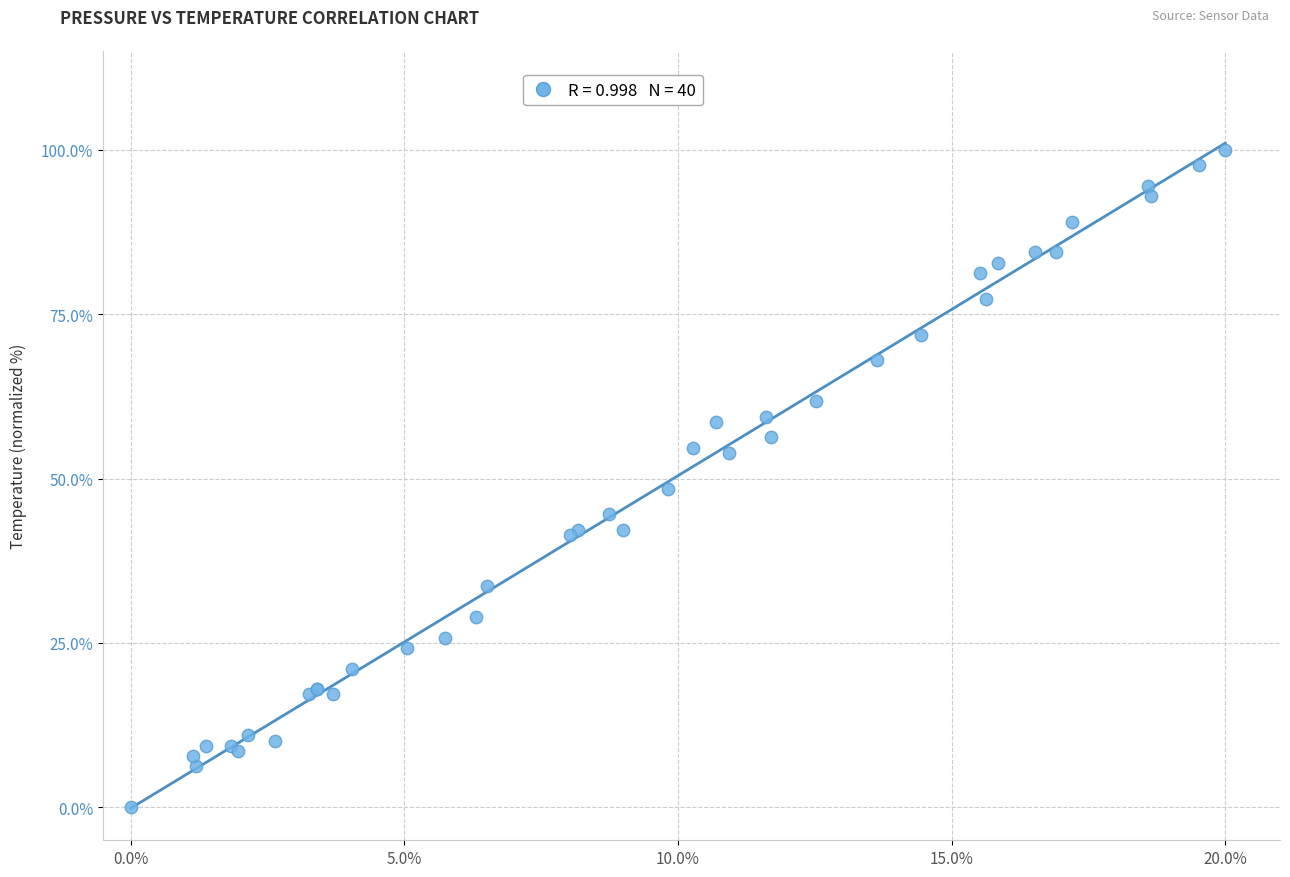

What Y value in the scatter plot is closest to 50?

48.4